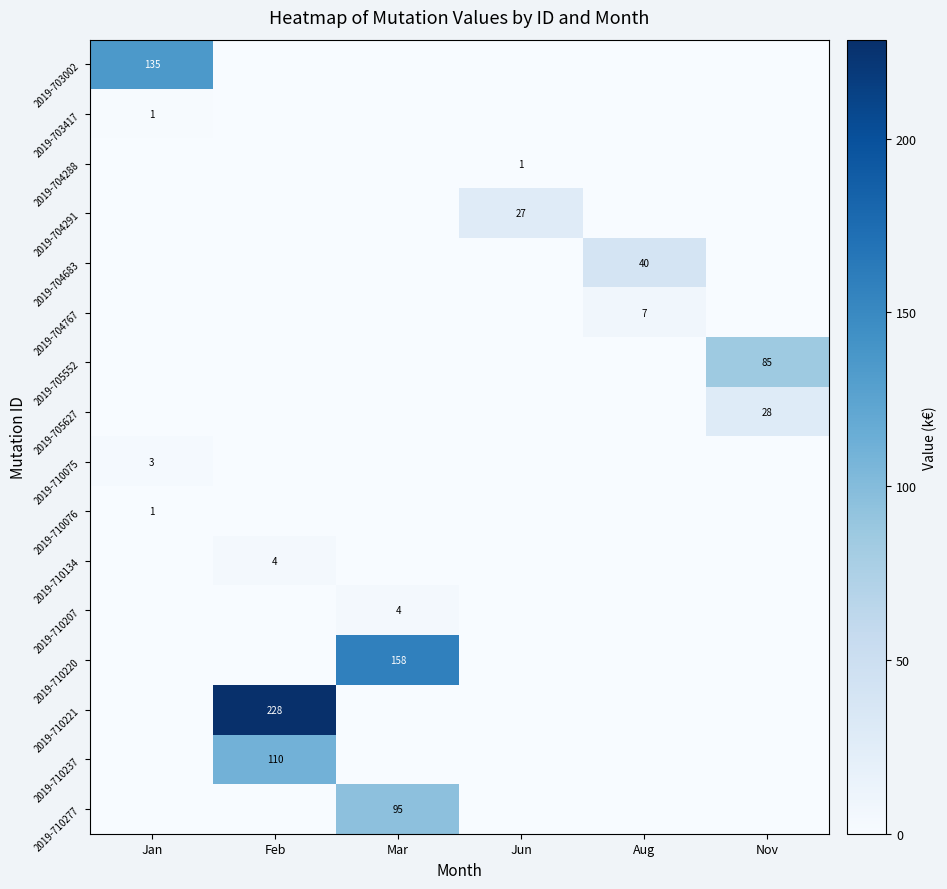

True or false: 2019-710277 has a value of 0.0 at Jan.

True